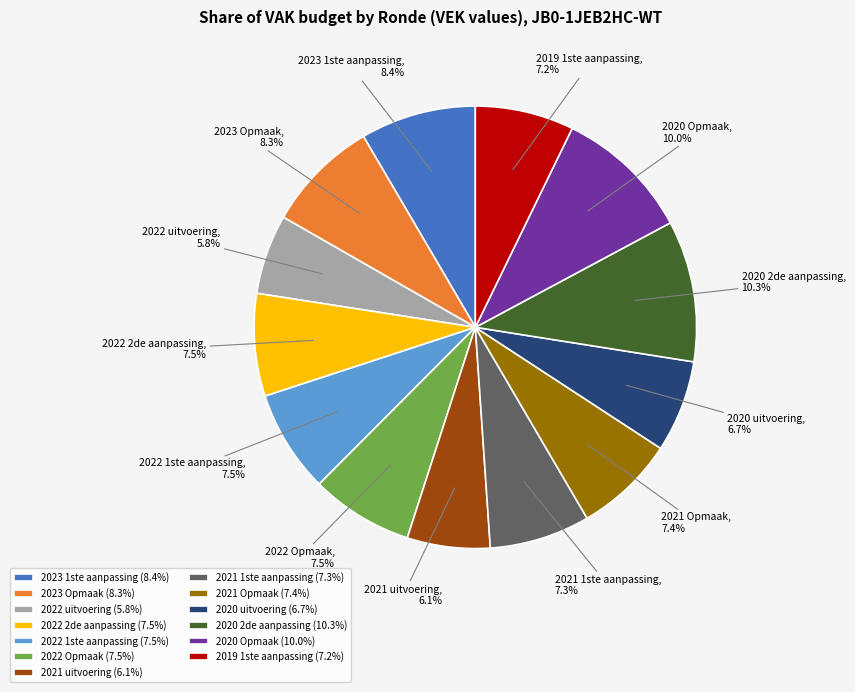

How many segments does this pie chart have?

13